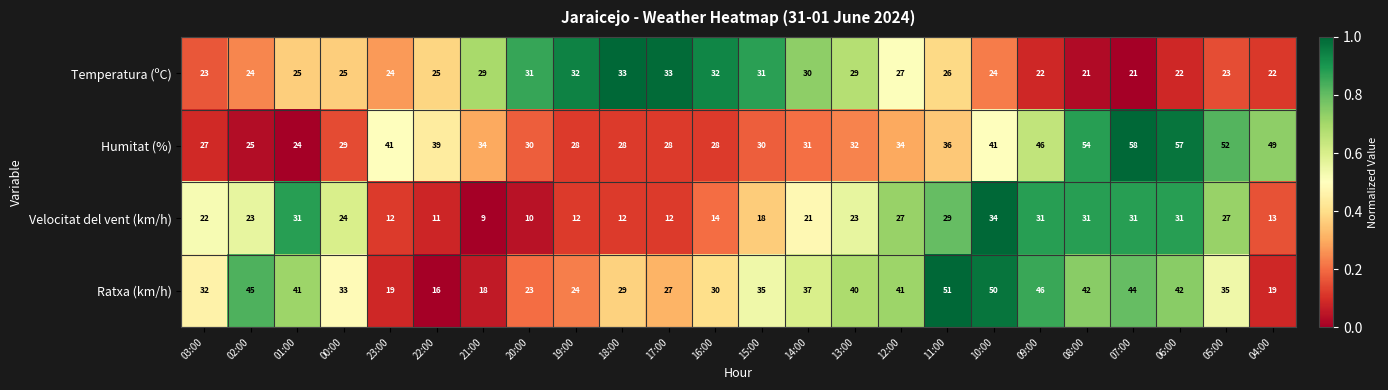

What is the lowest value of the Humitat (%) series?

24